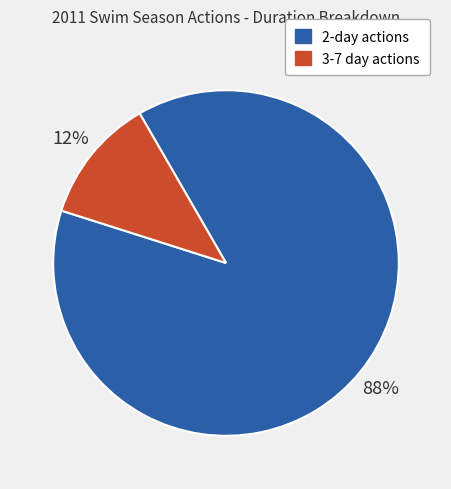

Is there any slice that represents more than half of the pie?

Yes